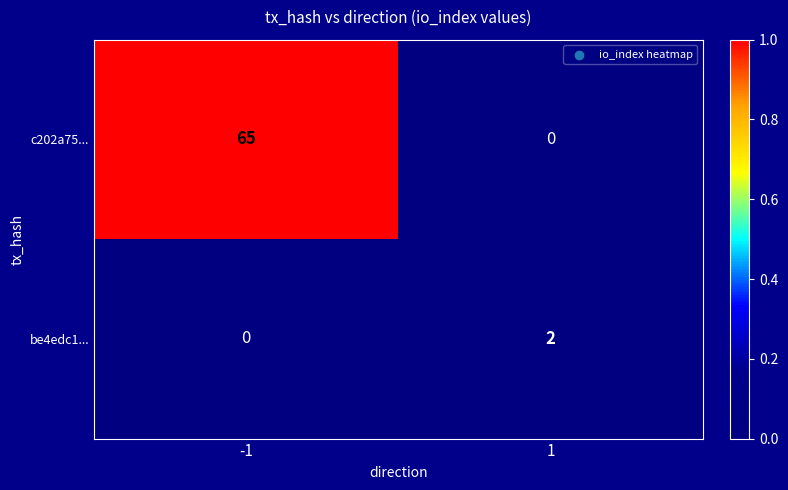

List the series in order of their peak value, lowest first.

be4edc1..., c202a75...